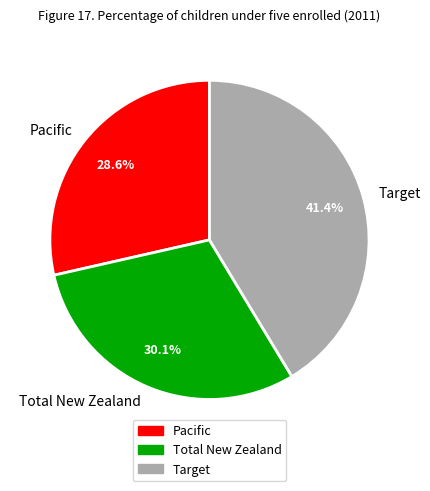

True or false: Target accounts for 41% of the total.

True